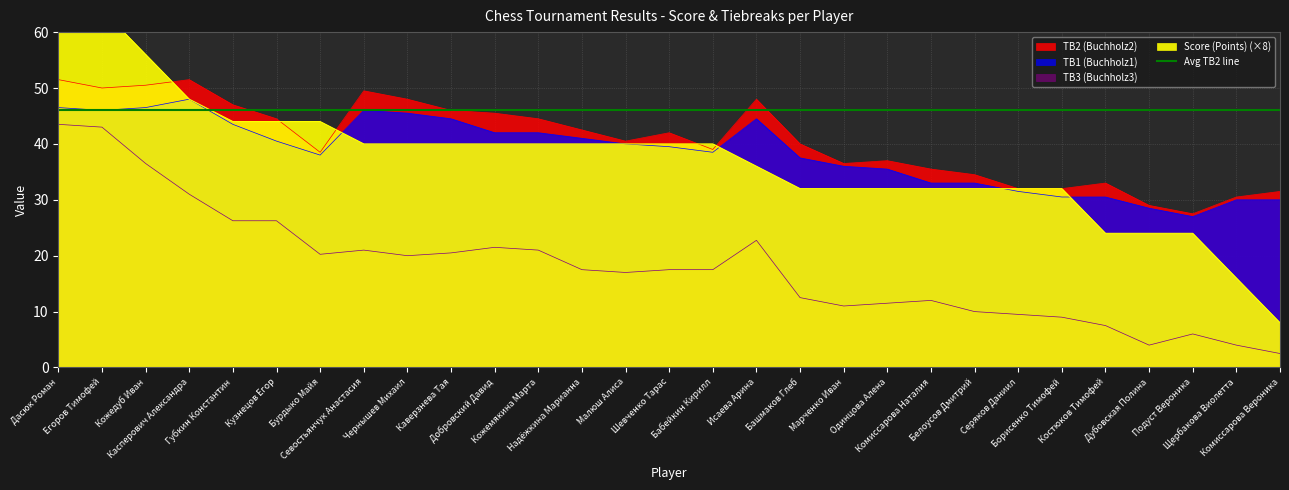

How many times do Score (Points) and TB2 (Buchholz2) cross each other?

5